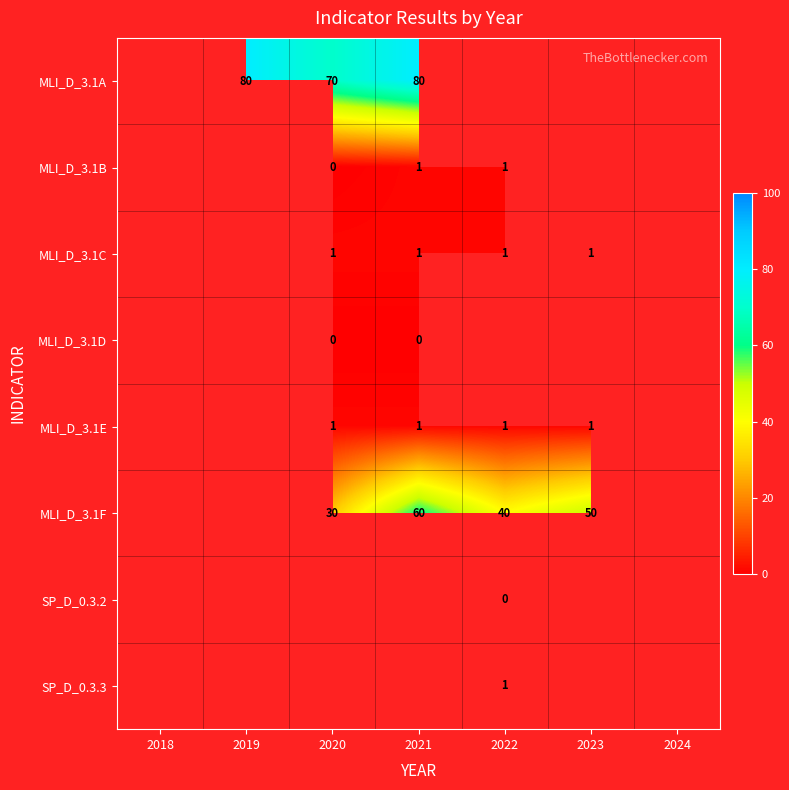

True or false: MLI_D_3.1E has a value of 1.8 at 2023.

False